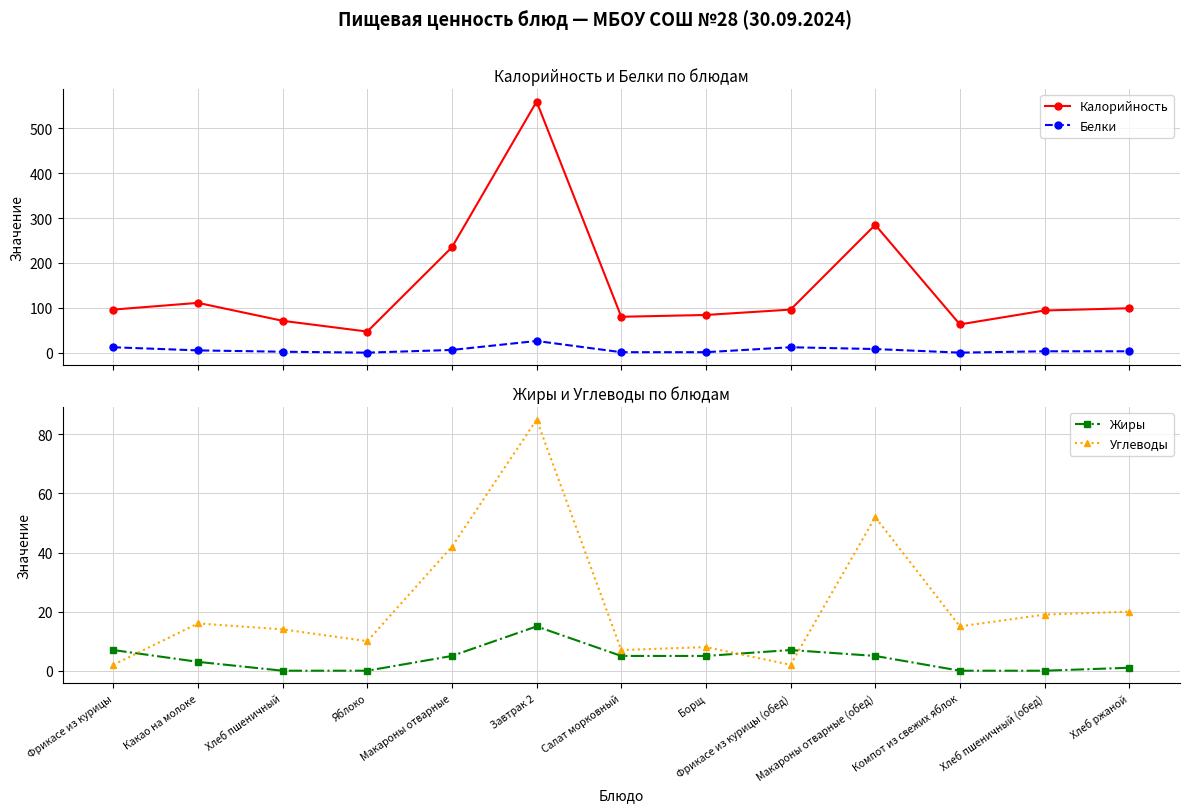

Count the number of categories in the chart.

13